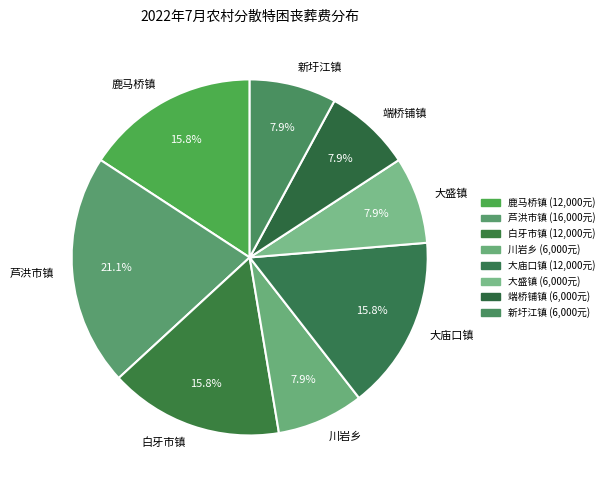

Do 大盛镇 and 鹿马桥镇 together represent more than half of the pie?

No